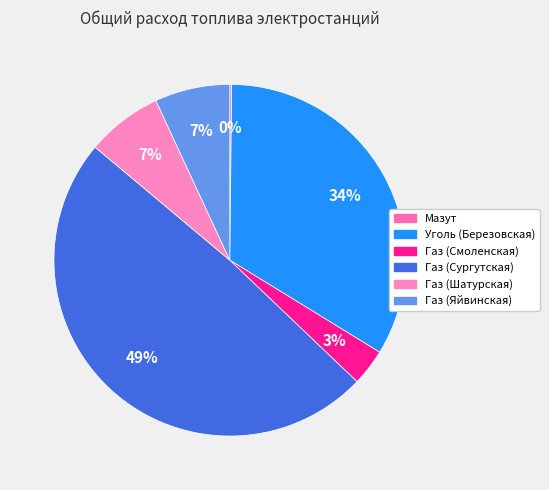

Is it true that Газ (Яйвинская) is 20% of the pie?

False